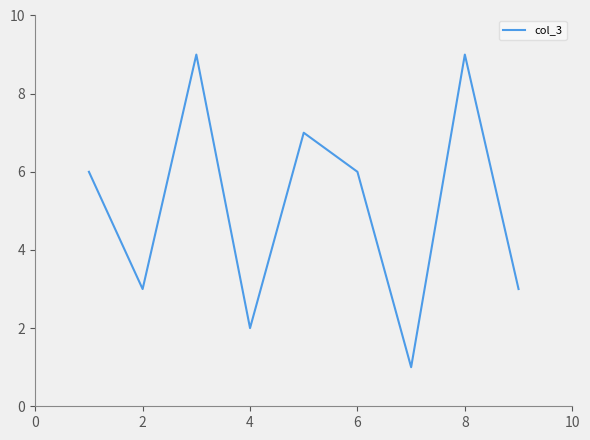

What is the difference between the maximum and minimum values?

8